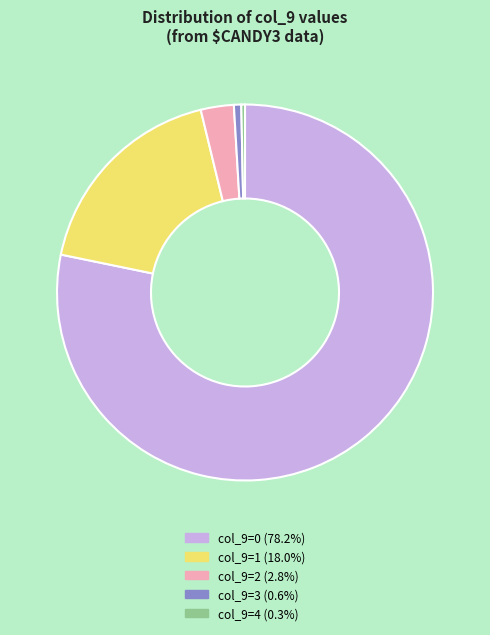

Is there a majority slice in this chart?

Yes